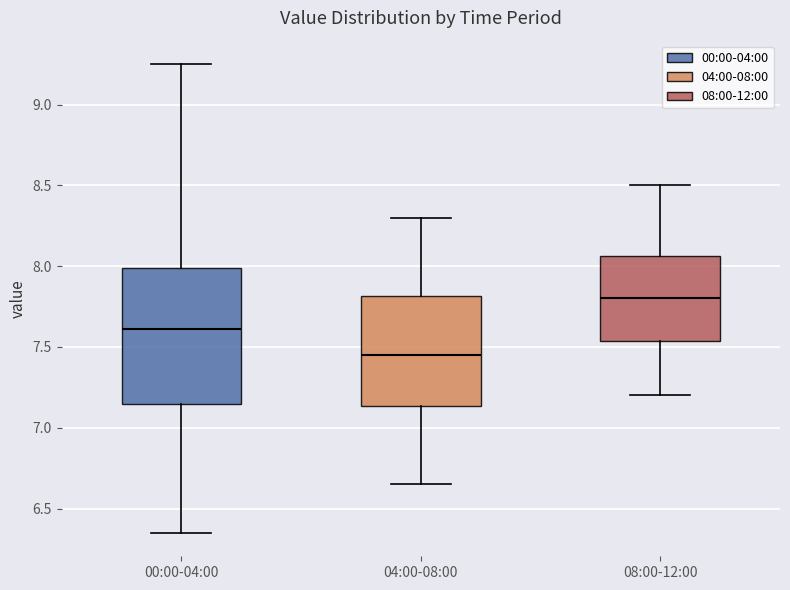

Which box has the highest median line?

08:00-12:00